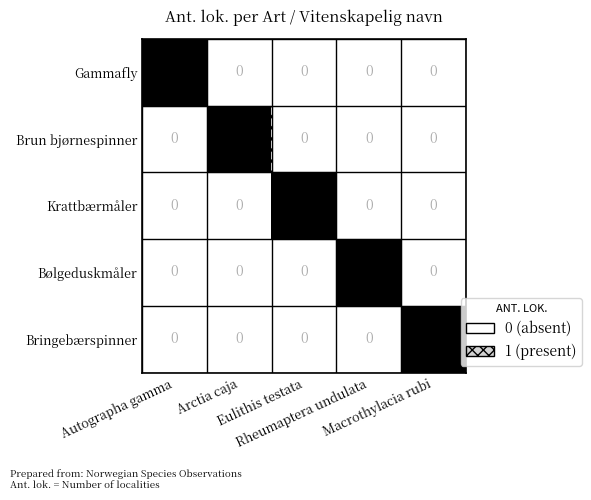

At how many categories does at least one series exceed 0?

5